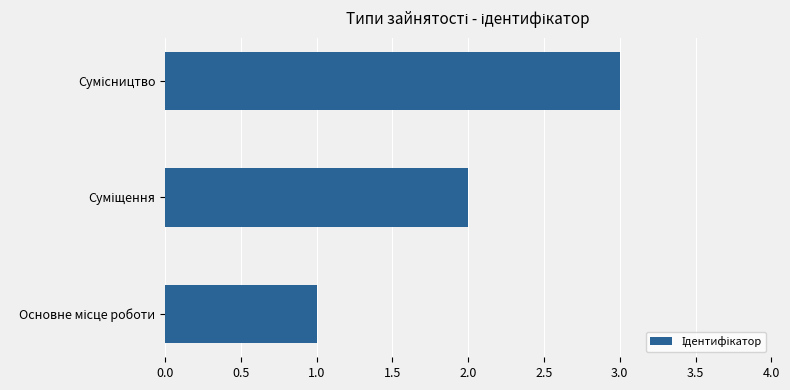

What is the sum of all values?

6